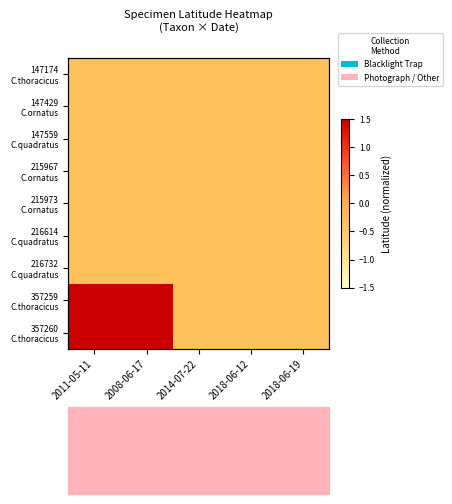

How many distinct data groups are displayed?

9